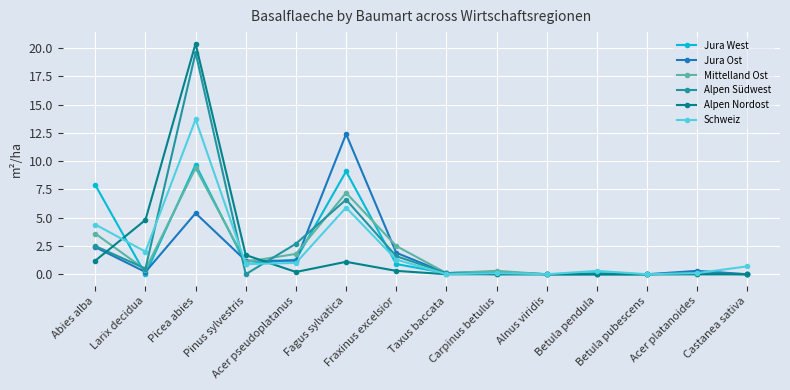

At which category does Alpen Nordost reach its first local valley?

Acer pseudoplatanus